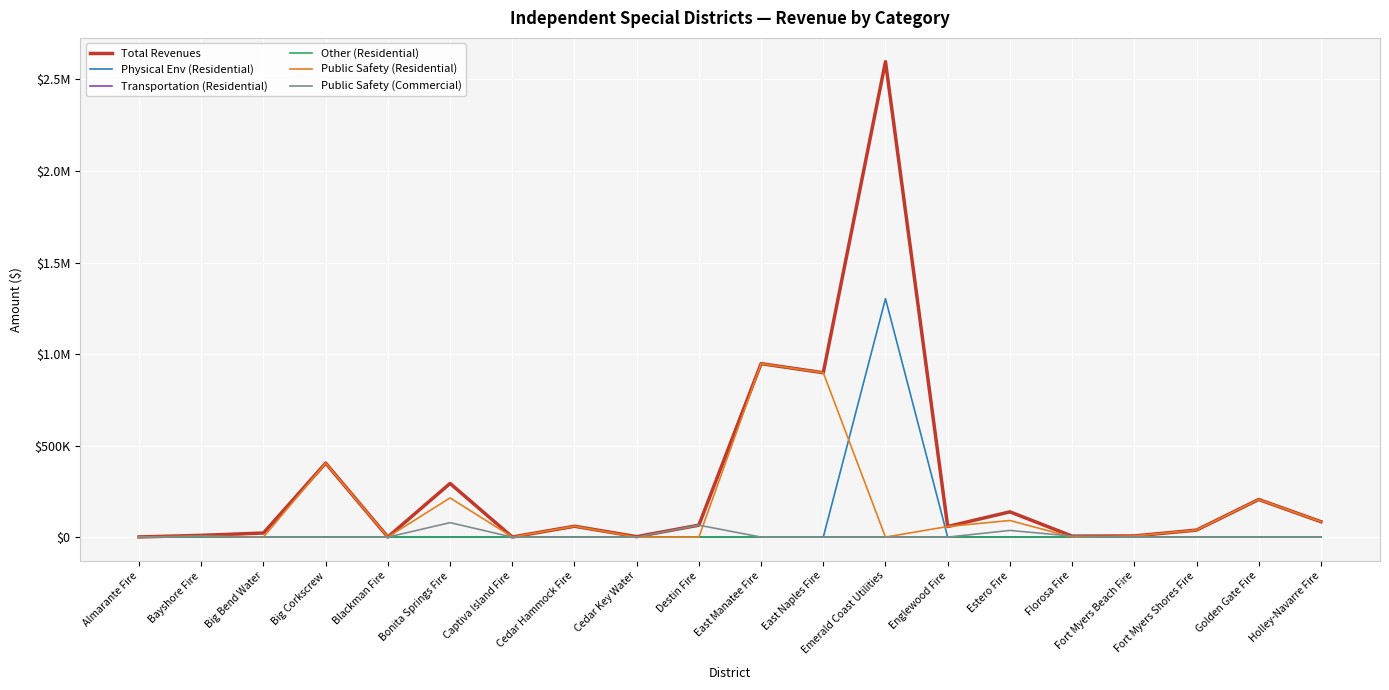

What is the difference between the Public Safety (Commercial) values at Destin Fire and Almarante Fire?

65212